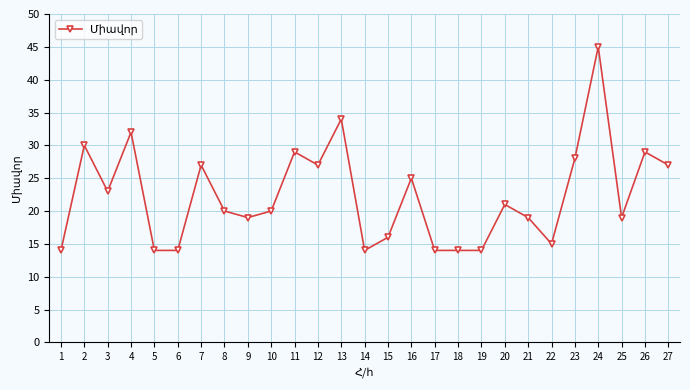

True or false: the data shows 19 at 9.

True